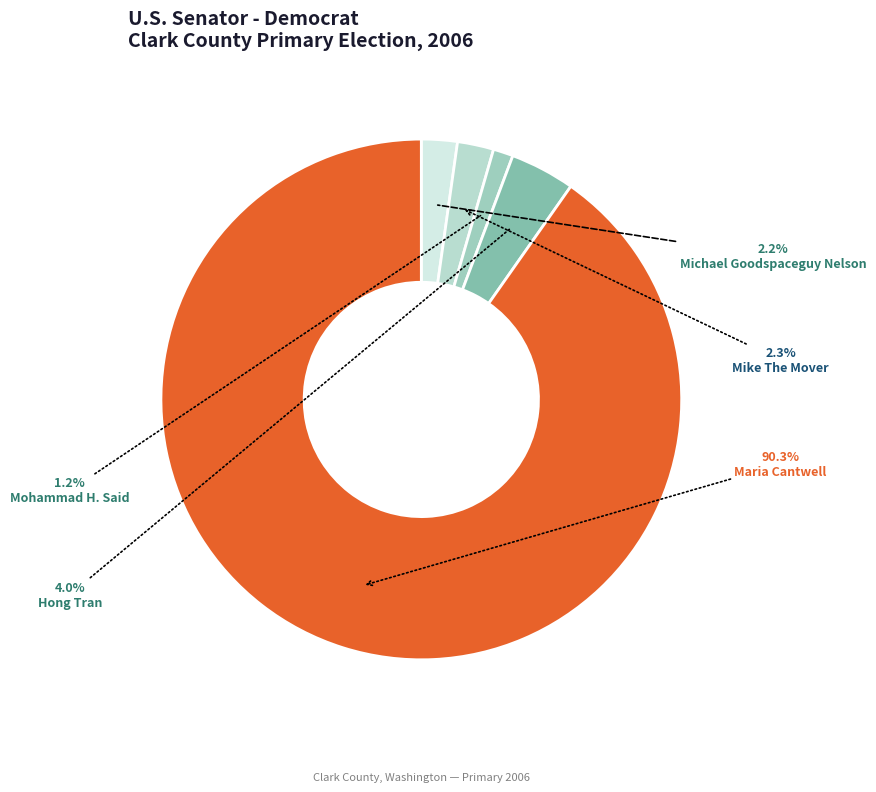

To the nearest percent, what percentage of the pie is Mohammad H. Said?

1%